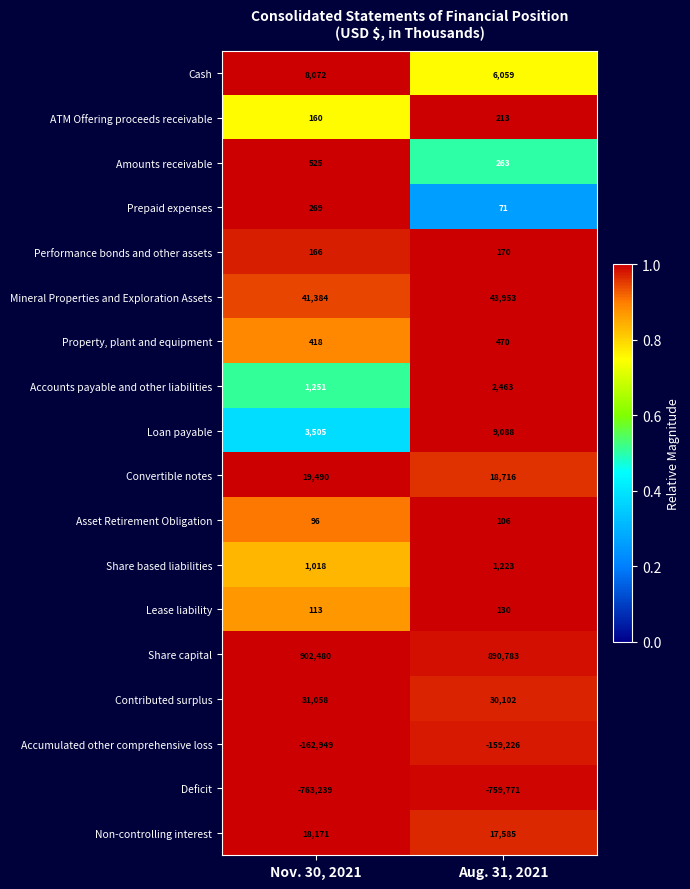

At how many categories does at least one series exceed 0?

2